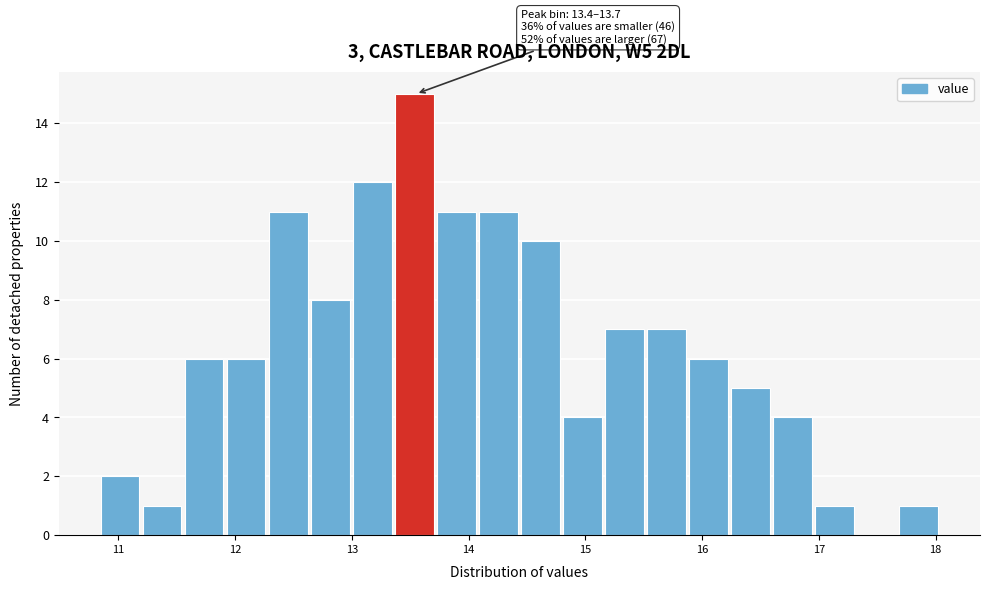

Read against the x-axis, roughly where is the centre of the tallest bar?

13.5